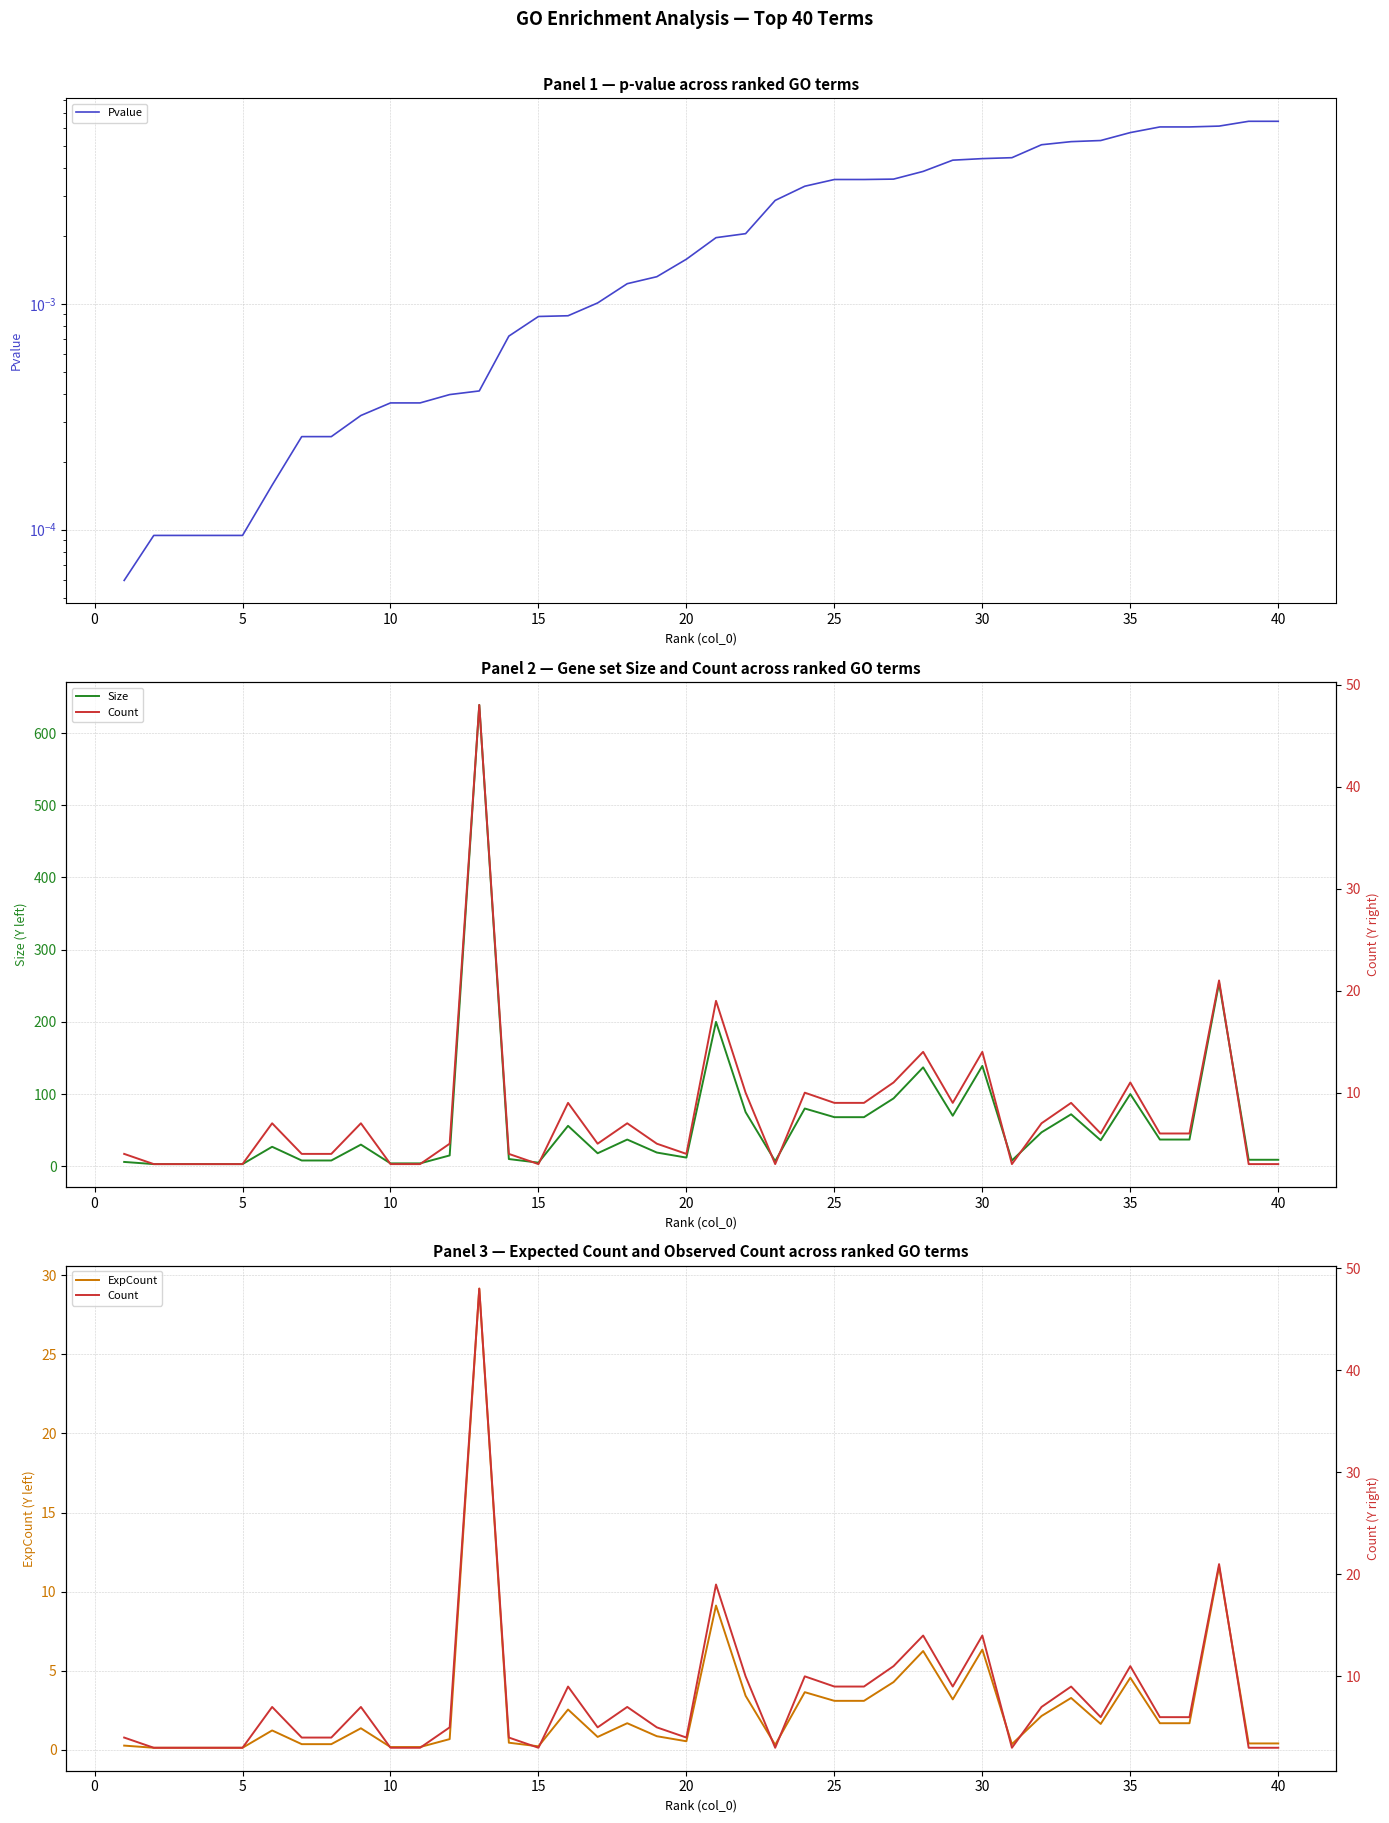

Which series has the widest spread of values?

Size